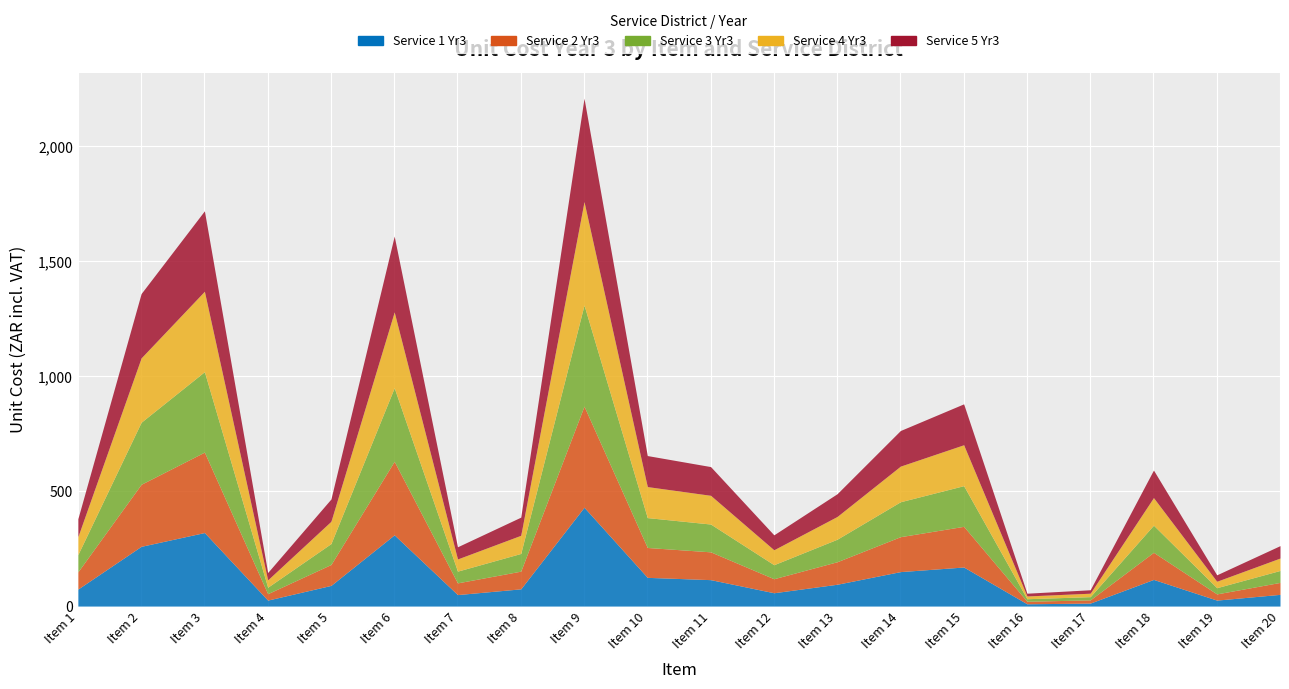

What is the difference between the maximum and second lowest values in the Service 3 Yr3 series?

426